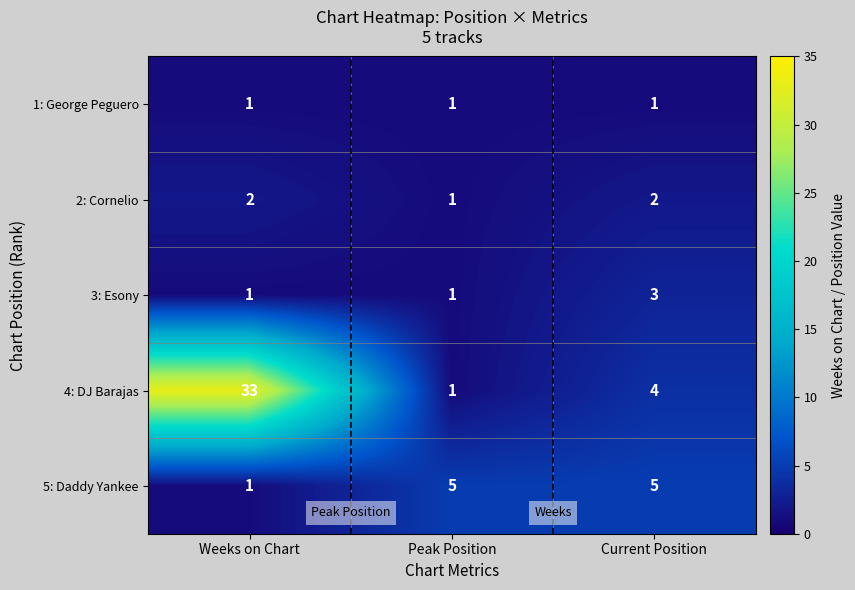

What is the spread (max minus min) of values at Peak Position?

4